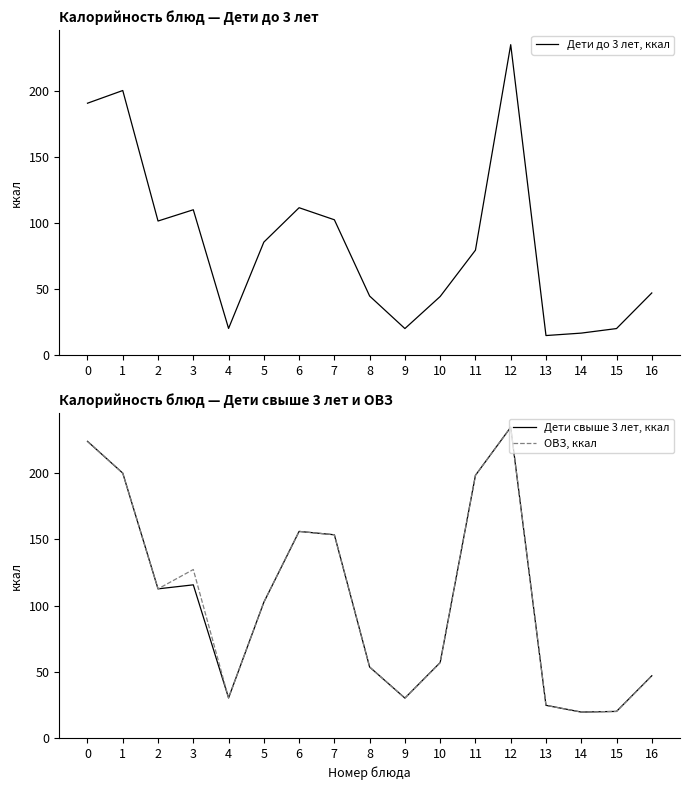

What are all the series names shown in the legend?

Дети до 3 лет, ккал, Дети свыше 3 лет, ккал, ОВЗ, ккал